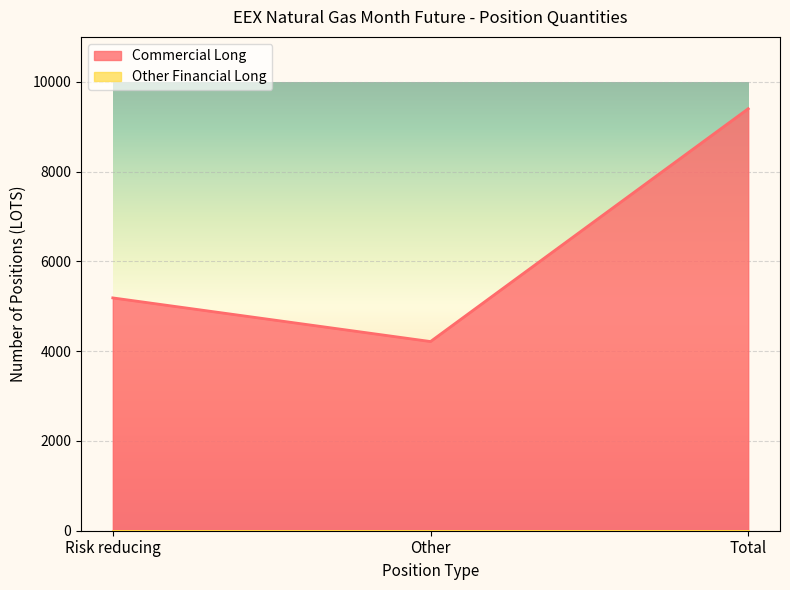

Approximately how many times larger is the value at Risk reducing compared to Other?

1.2